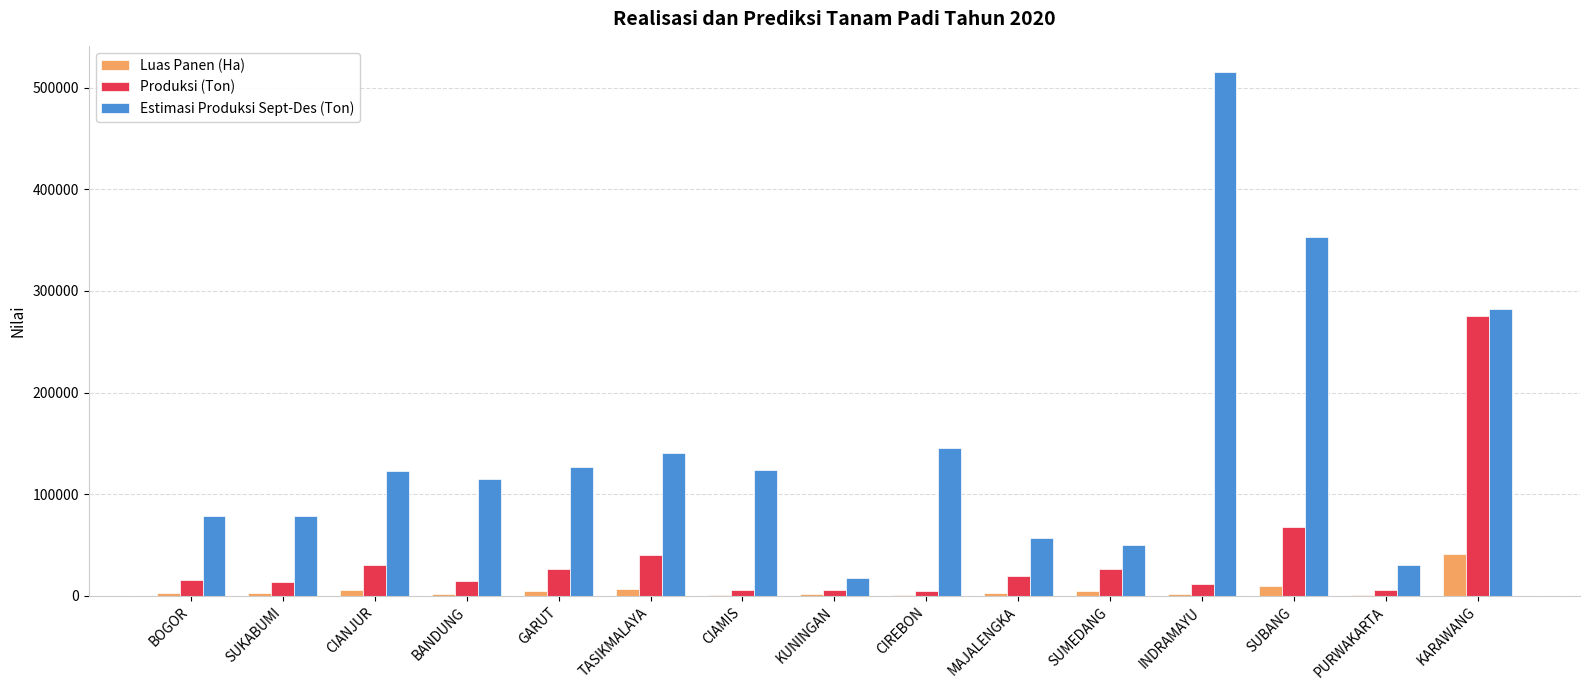

The value of Produksi (Ton) at SUMEDANG is 43872.1. True or false?

False